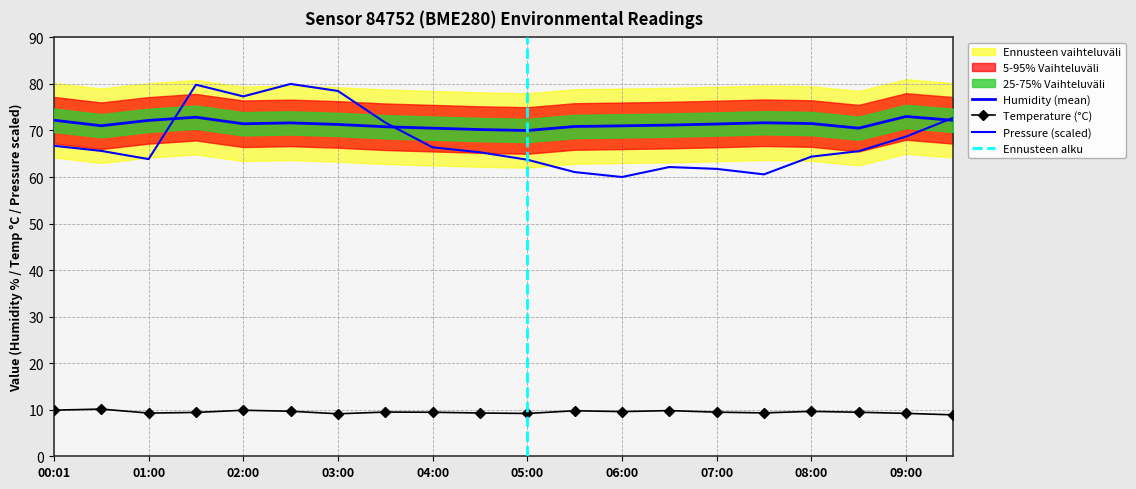

The value of pressure_norm at 07:30 is 60.6. True or false?

True